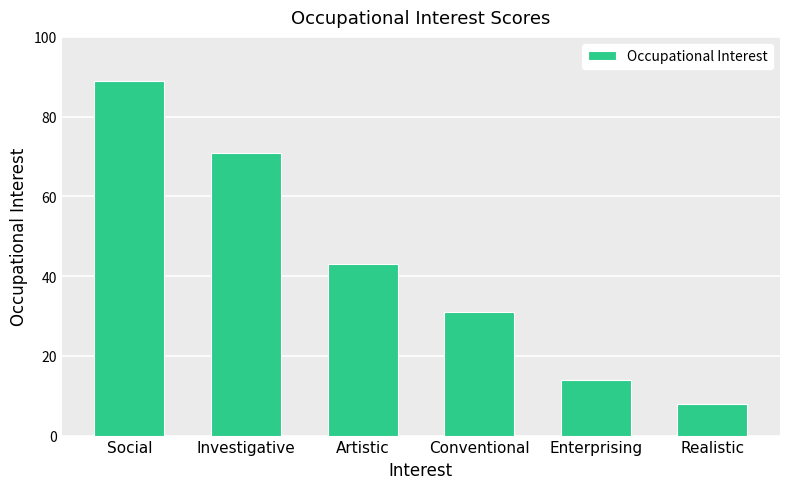

What is the greatest value displayed?

89